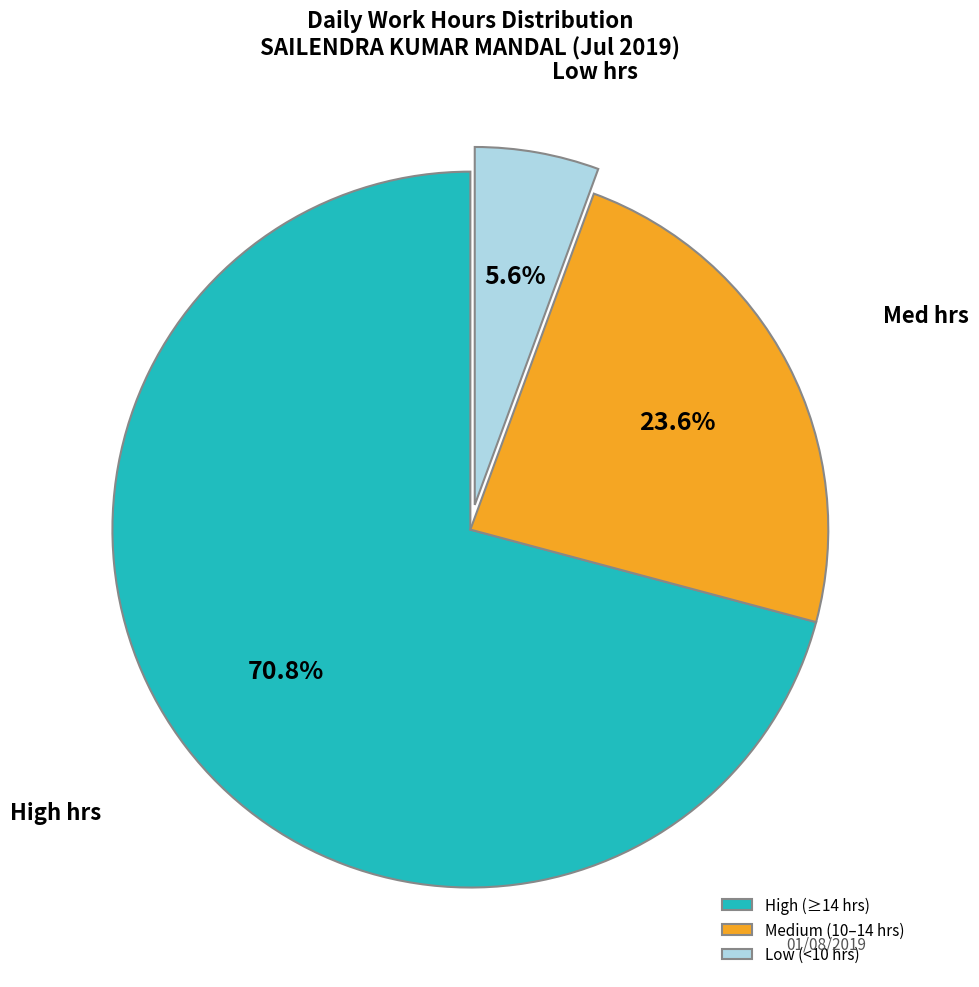

Which has a higher value, Medium (10–14 hrs) or Low (<10 hrs)?

Medium (10–14 hrs)